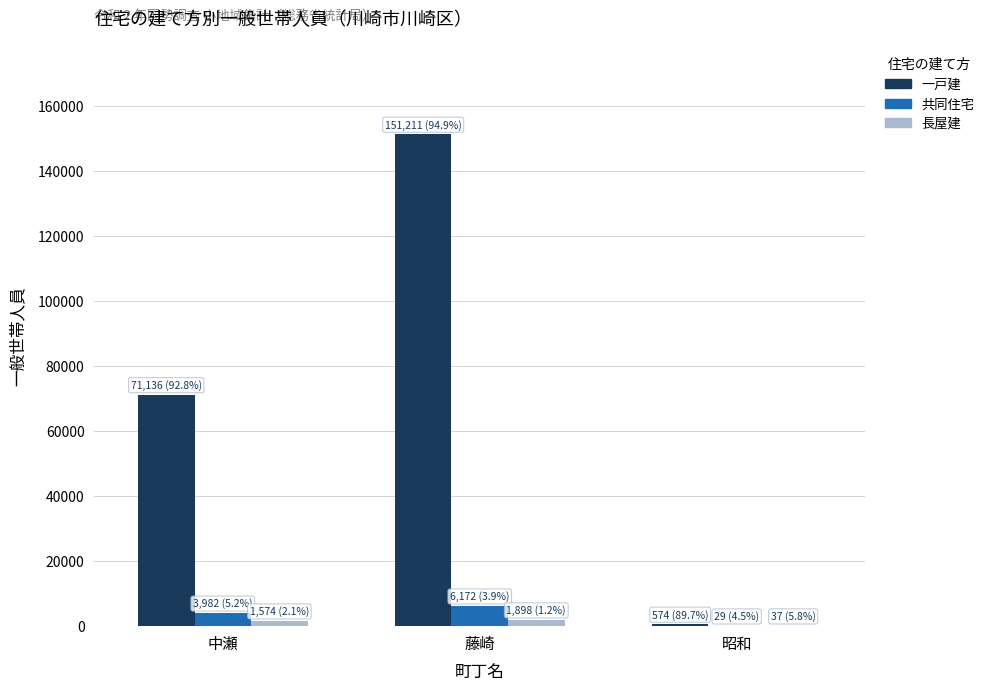

True or false: 一戸建 has a value of 71136 at 中瀬.

True